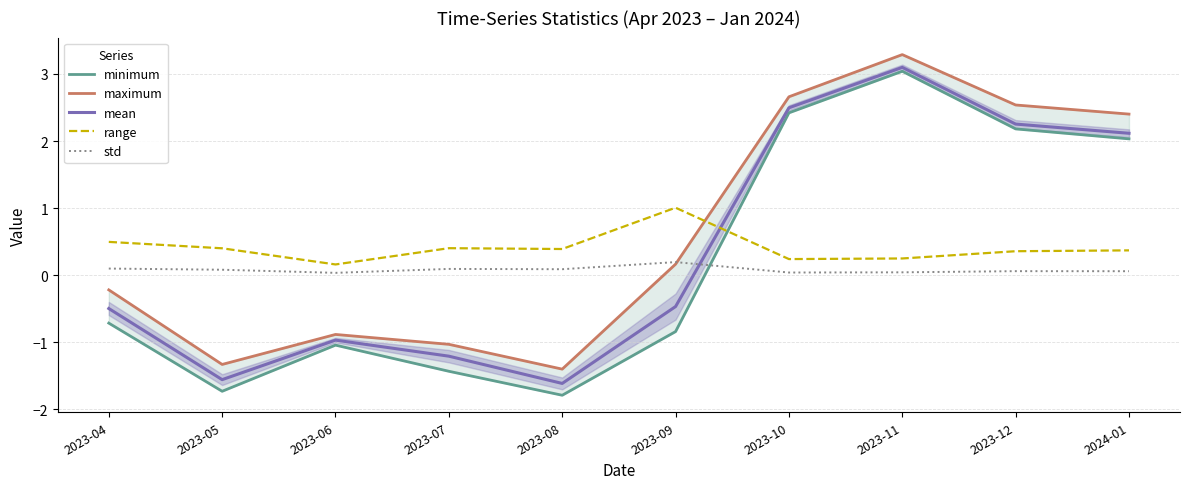

True or false: std has more than 1 interior local peaks.

True